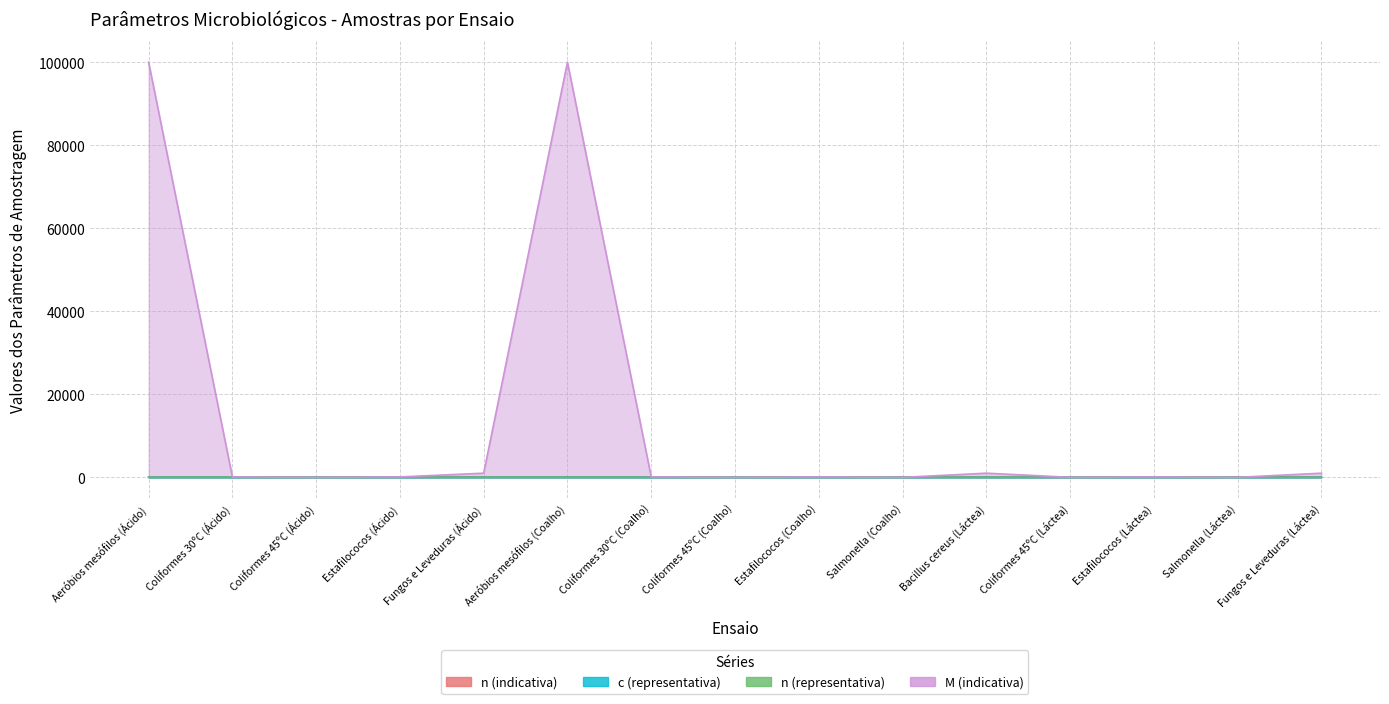

True or false: c (representativa) has more than 0 interior local peaks.

False